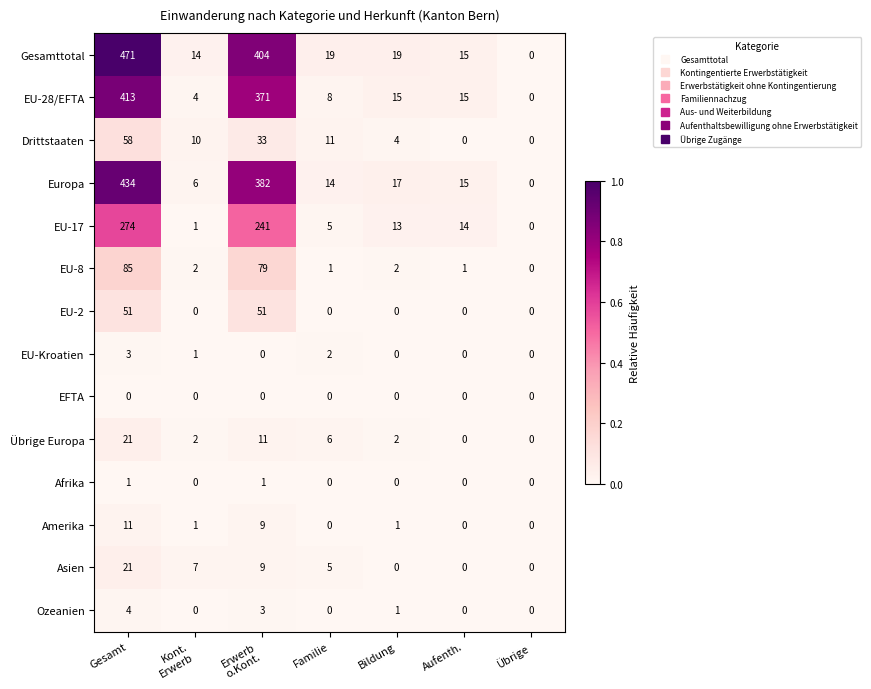

Which series has the largest total across all categories?

Gesamttotal